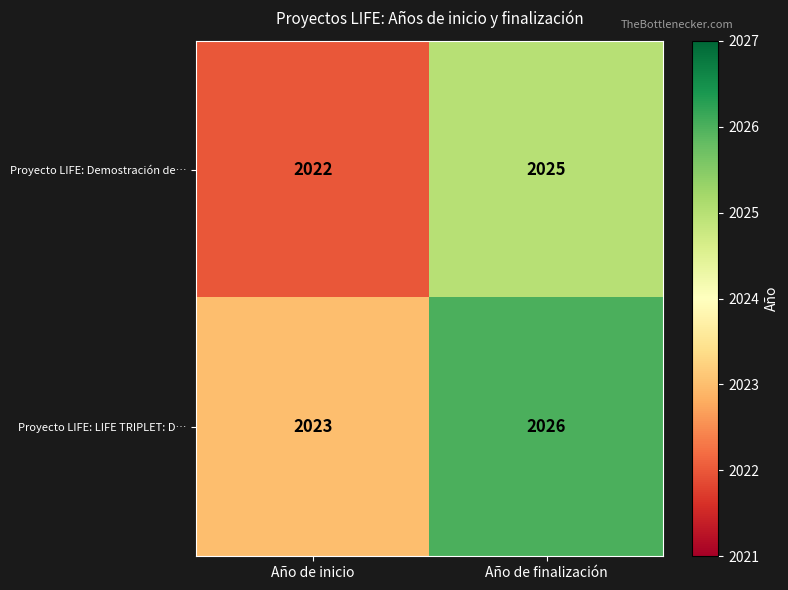

Is it true that Proyecto LIFE: LIFE TRIPLET: D… equals 2639 at Año de inicio?

False